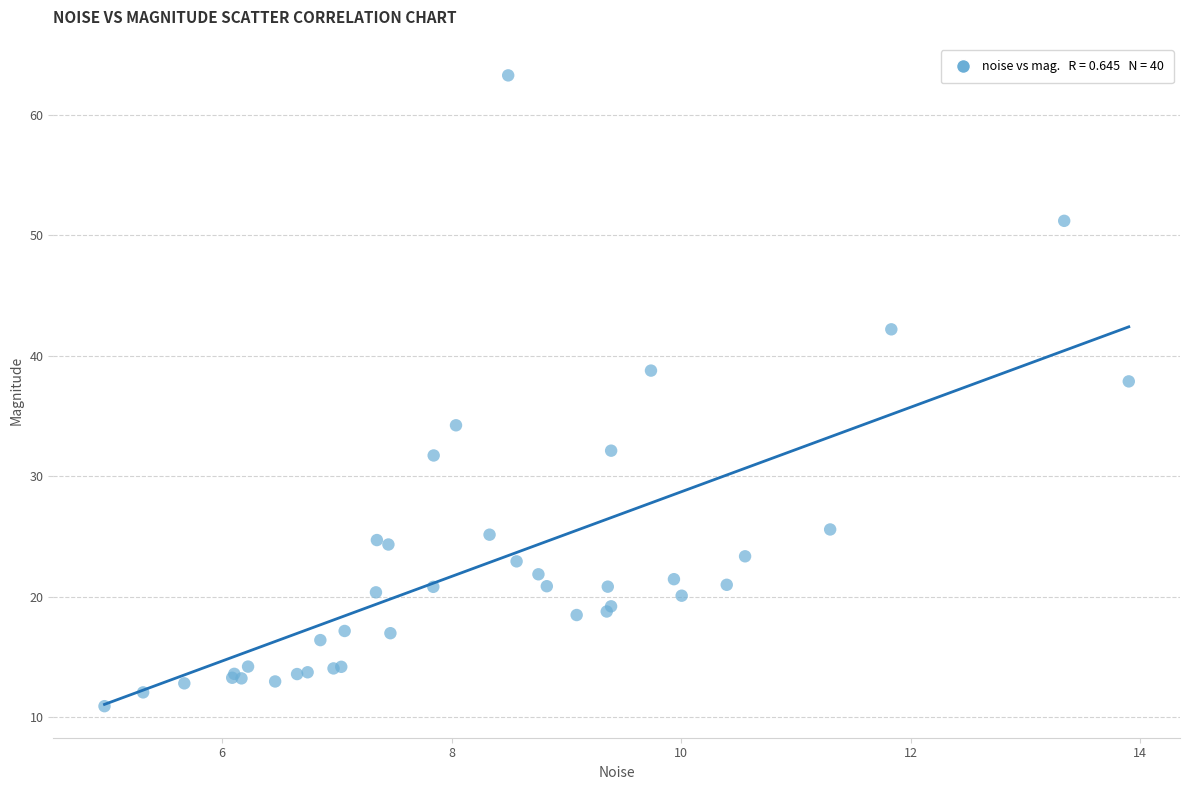

What Y value in the scatter plot is closest to 37?

37.9